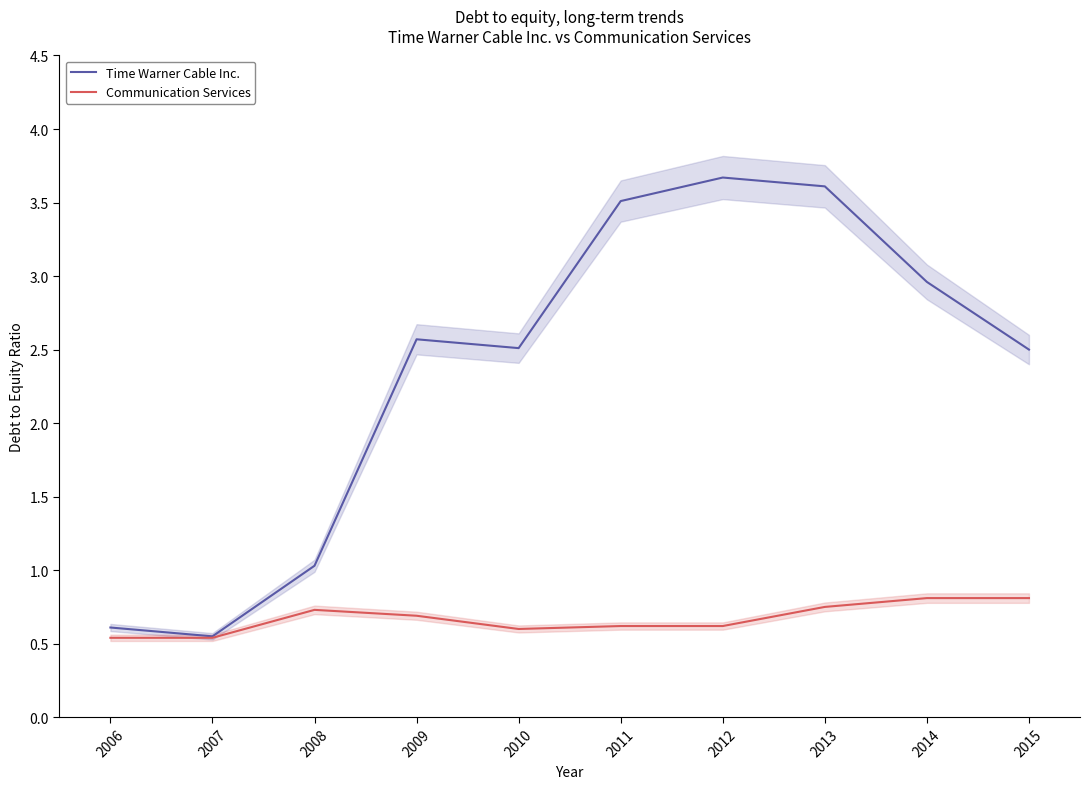

What is the average value of the Communication Services series?

0.7